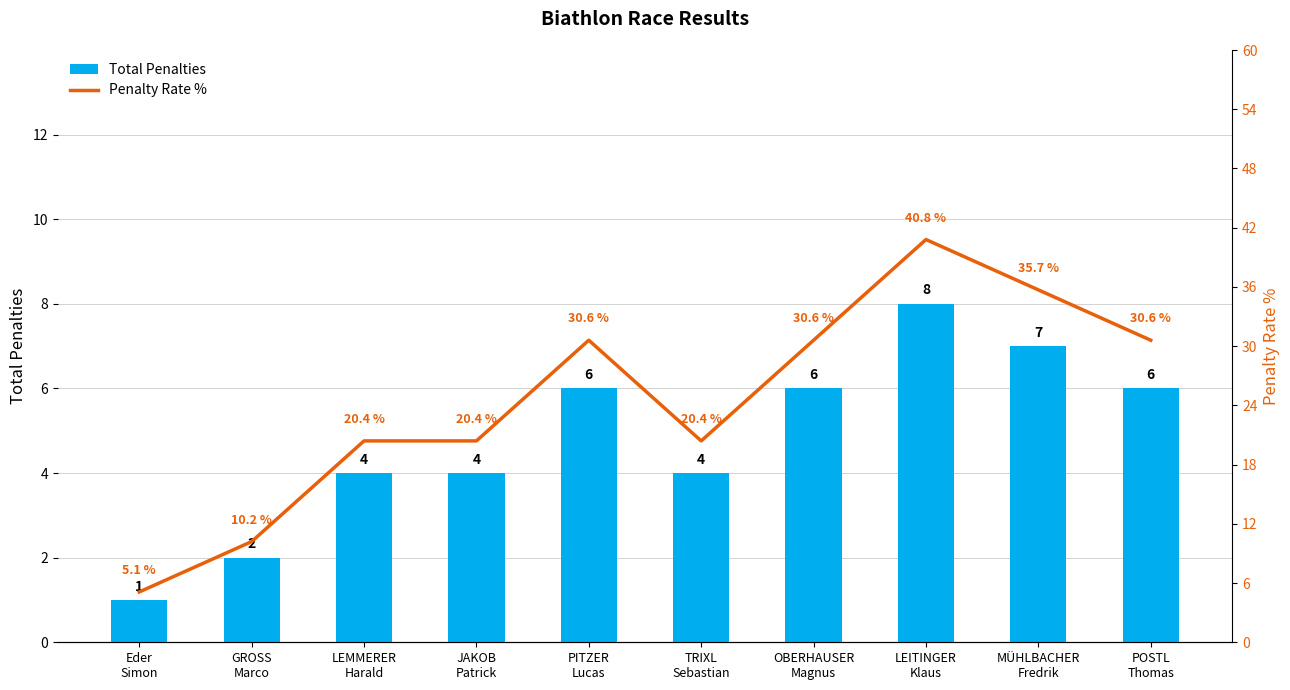

At which category is the sum across all series the highest?

LEITINGER
Klaus